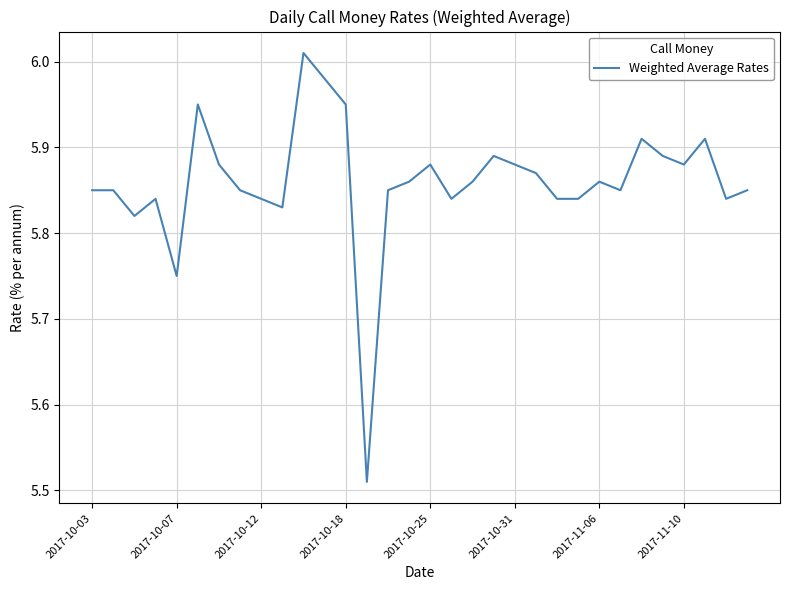

Is this an area chart (filled region under the line)?

No